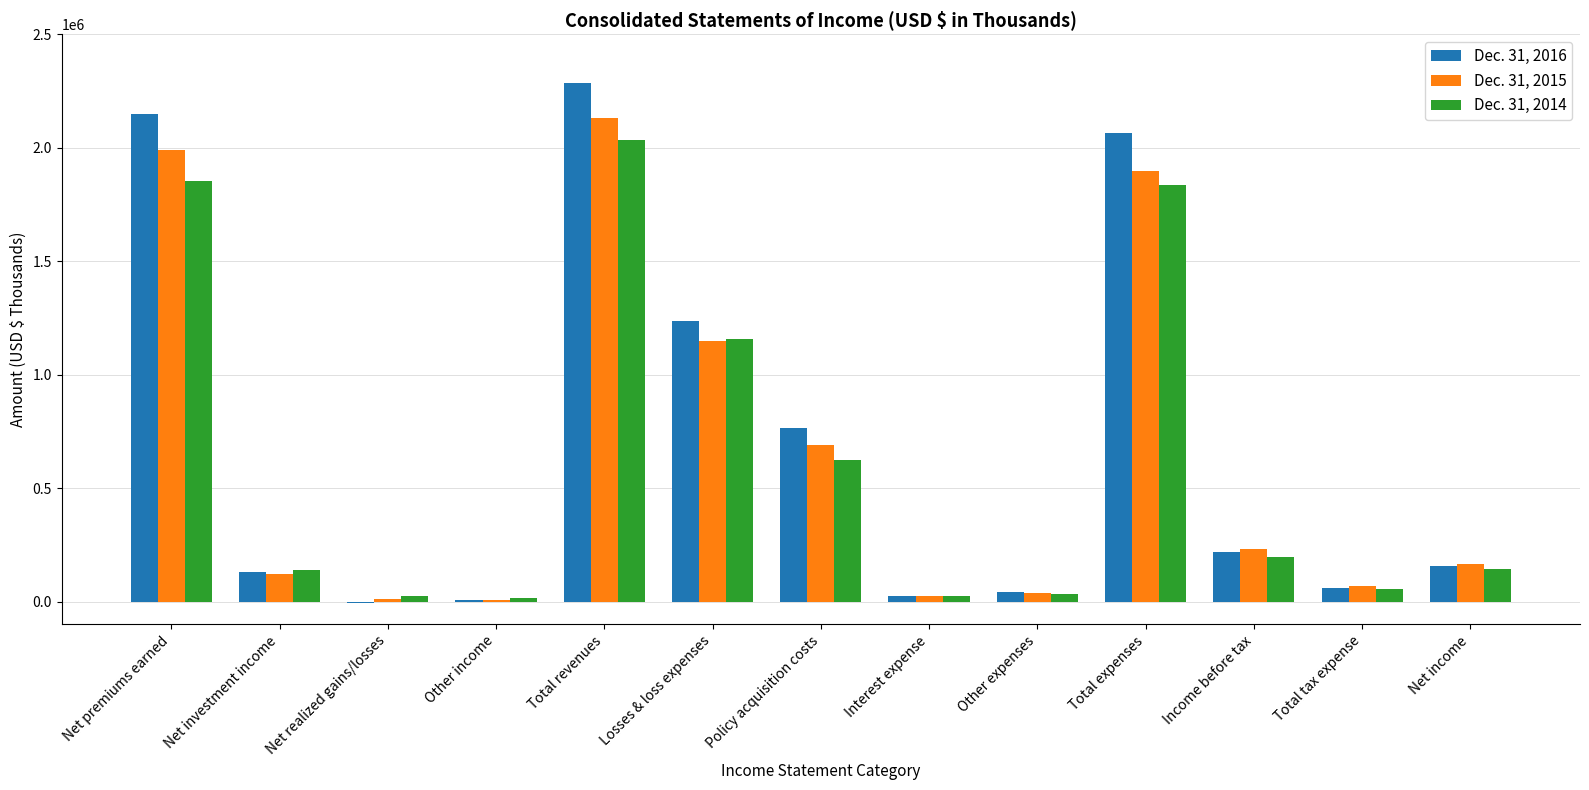

Count the number of data series in this chart.

3